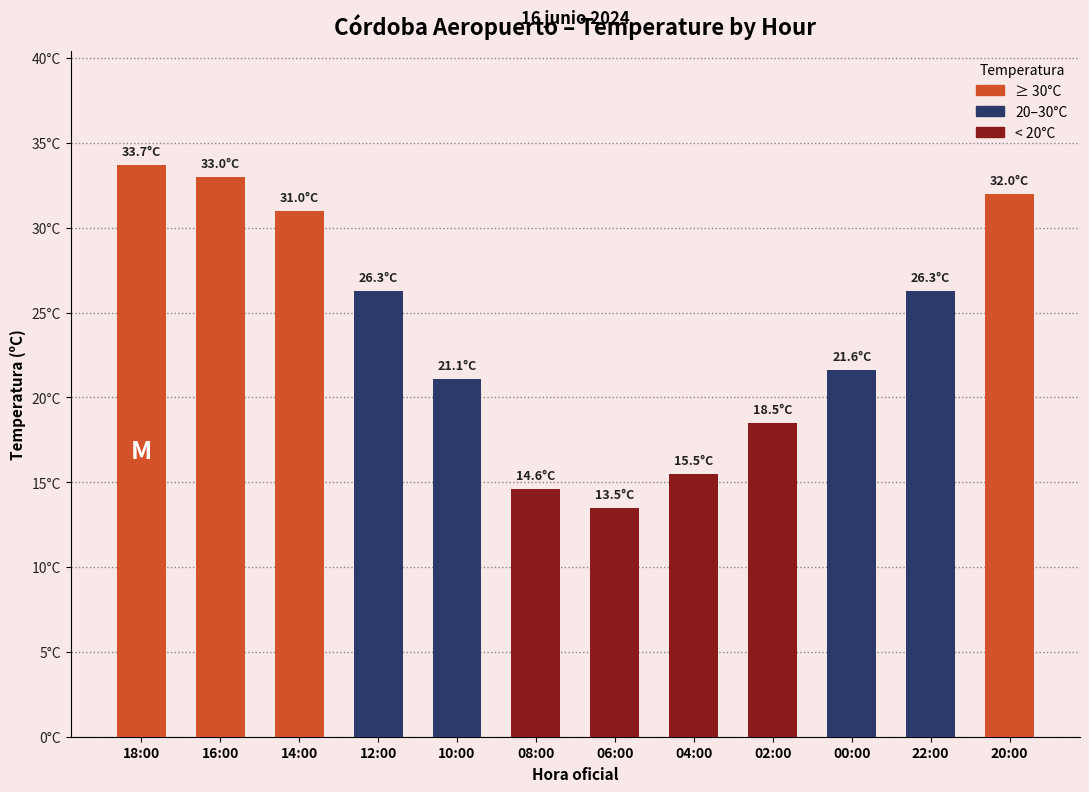

Which category has the highest value across all series?

18:00